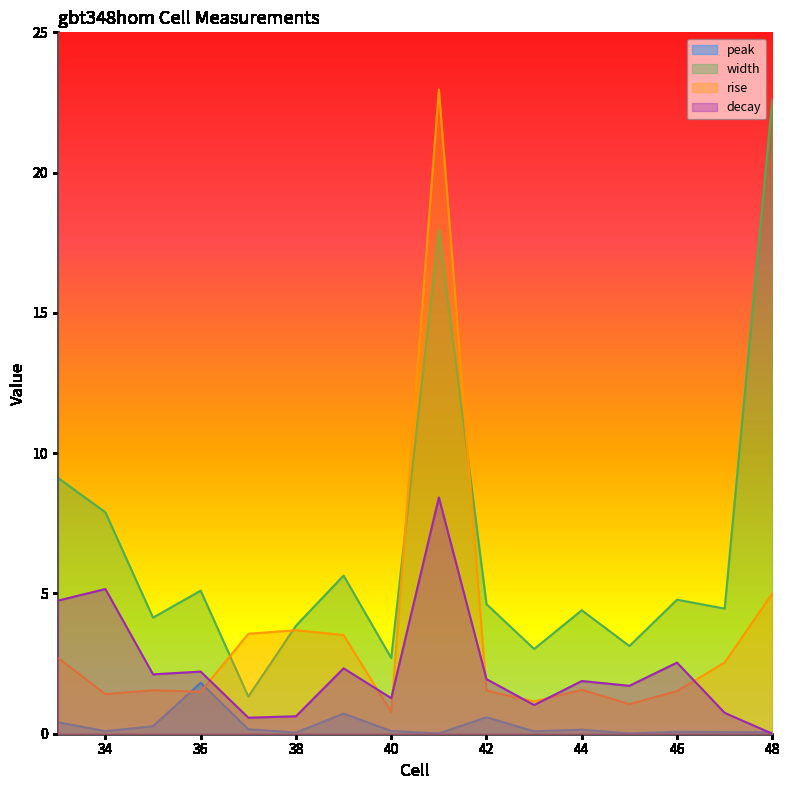

Does the chart display data point markers on the line(s)?

No